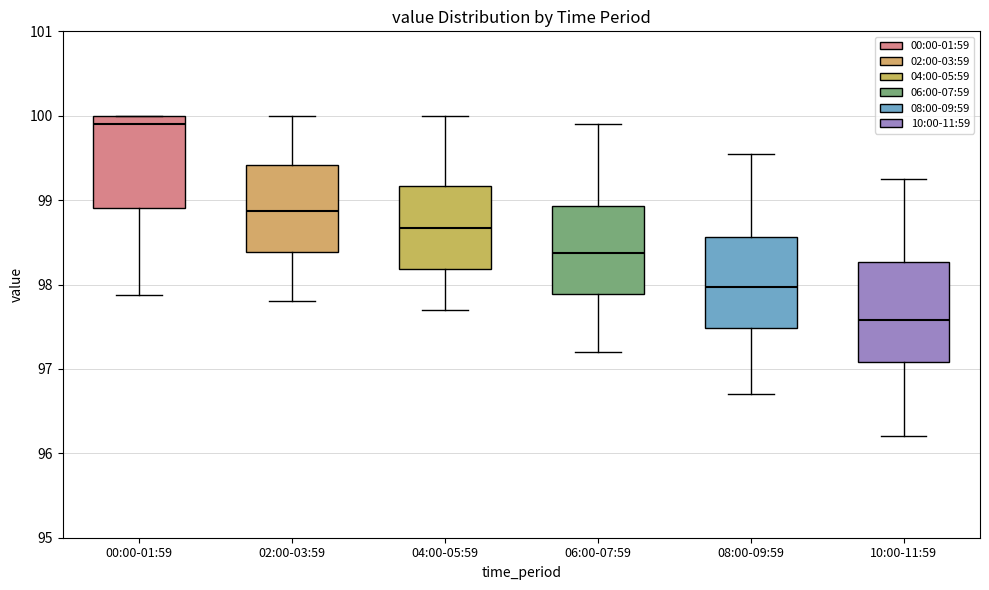

Reading left to right, read every box against the y-axis: the position of its median line, the range the box covers, and the ends of its whiskers. The values are not printed on the chart, so give them approximately, as read against the axis.

00:00-01:59: median 99.9, box 98.9 to 100.0, whiskers 97.9 to 100.0
02:00-03:59: median 98.9, box 98.4 to 99.4, whiskers 97.8 to 100.0
04:00-05:59: median 98.7, box 98.2 to 99.2, whiskers 97.7 to 100.0
06:00-07:59: median 98.4, box 97.9 to 98.9, whiskers 97.2 to 99.9
08:00-09:59: median 98.0, box 97.5 to 98.6, whiskers 96.7 to 99.6
10:00-11:59: median 97.6, box 97.1 to 98.3, whiskers 96.2 to 99.3